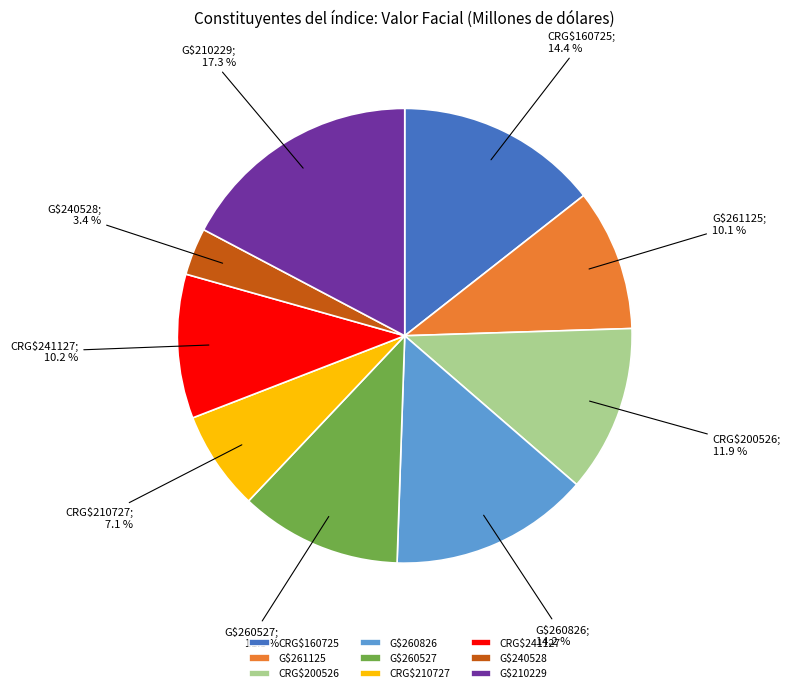

What percentage is the G$261125 slice, to the nearest percent?

10%